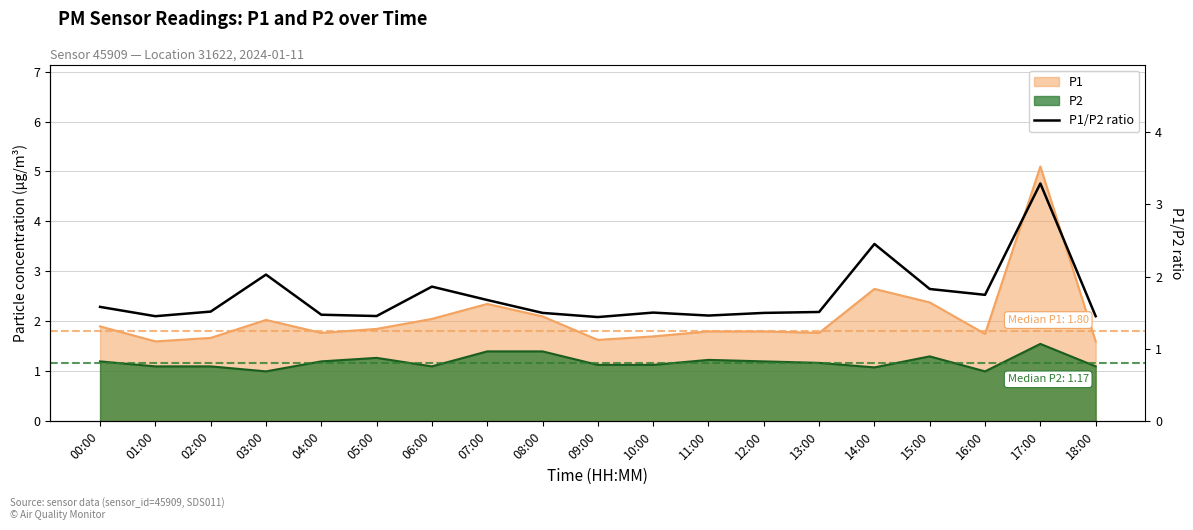

What is the difference between the maximum and second lowest values?

1.8